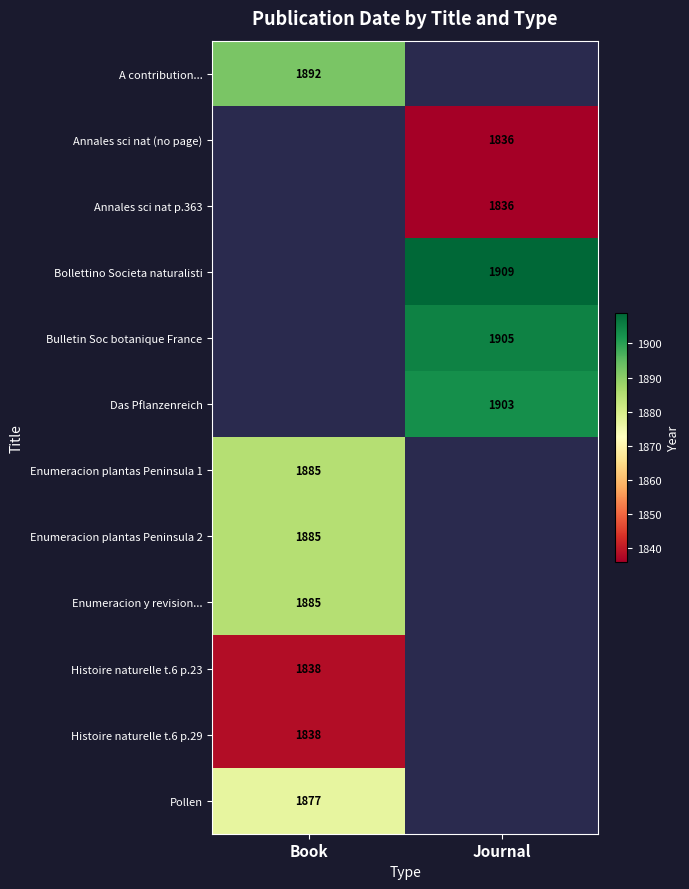

Count the number of categories in the chart.

2